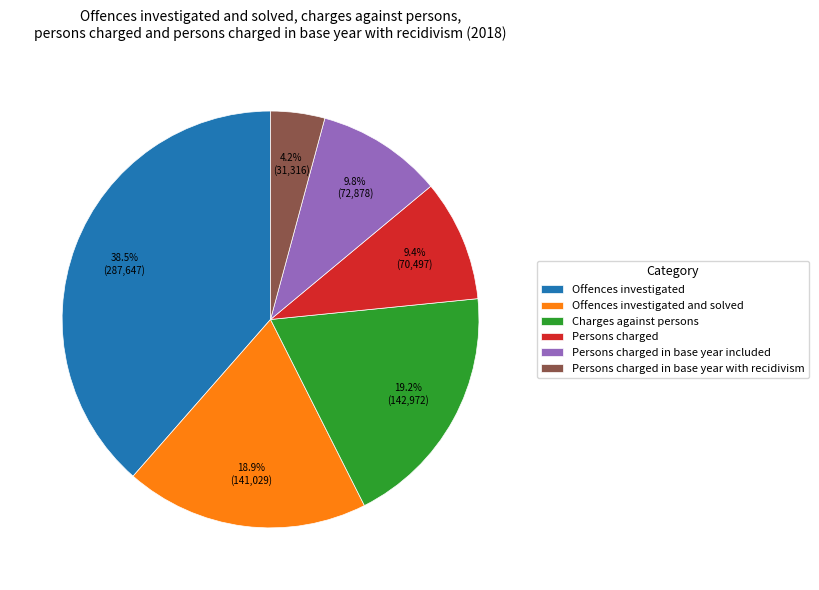

The Charges against persons slice represents 19% of the pie. True or false?

True